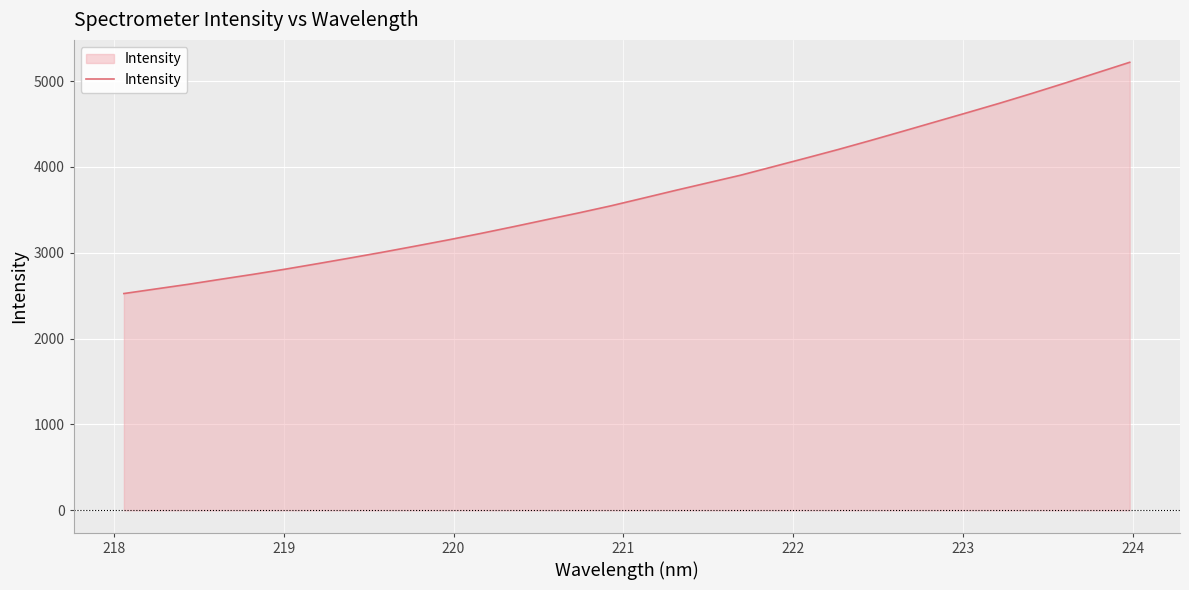

What is the difference between the maximum and minimum values?

2694.2